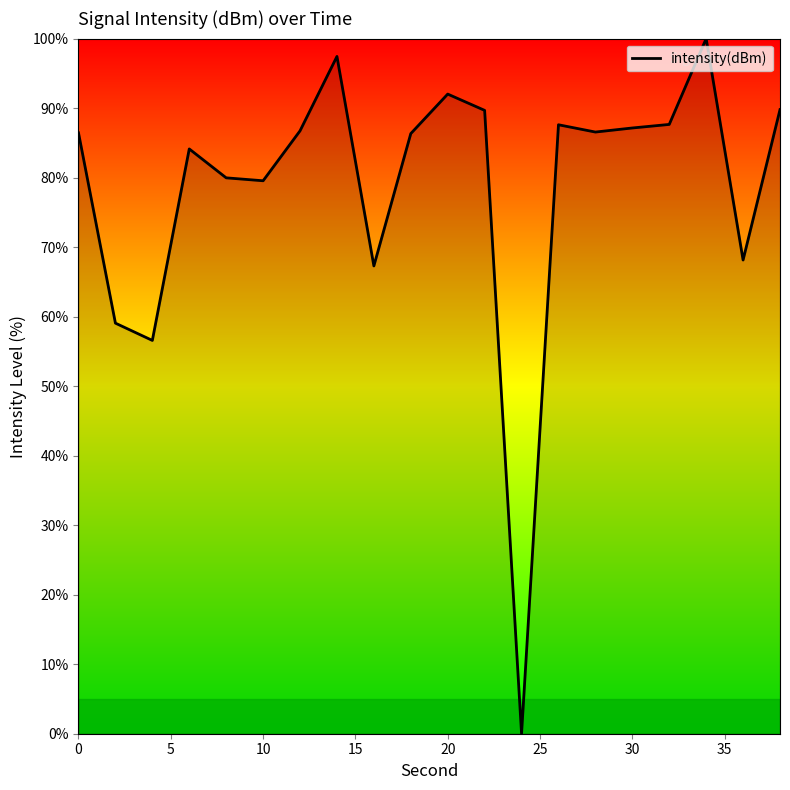

What is the maximum value shown in the chart?

100.0